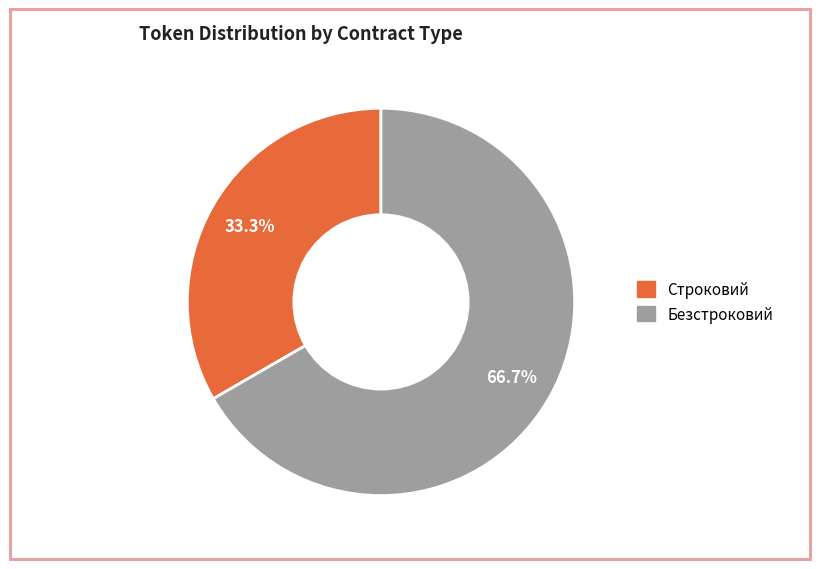

Between Безстроковий and Строковий, which is larger?

Безстроковий